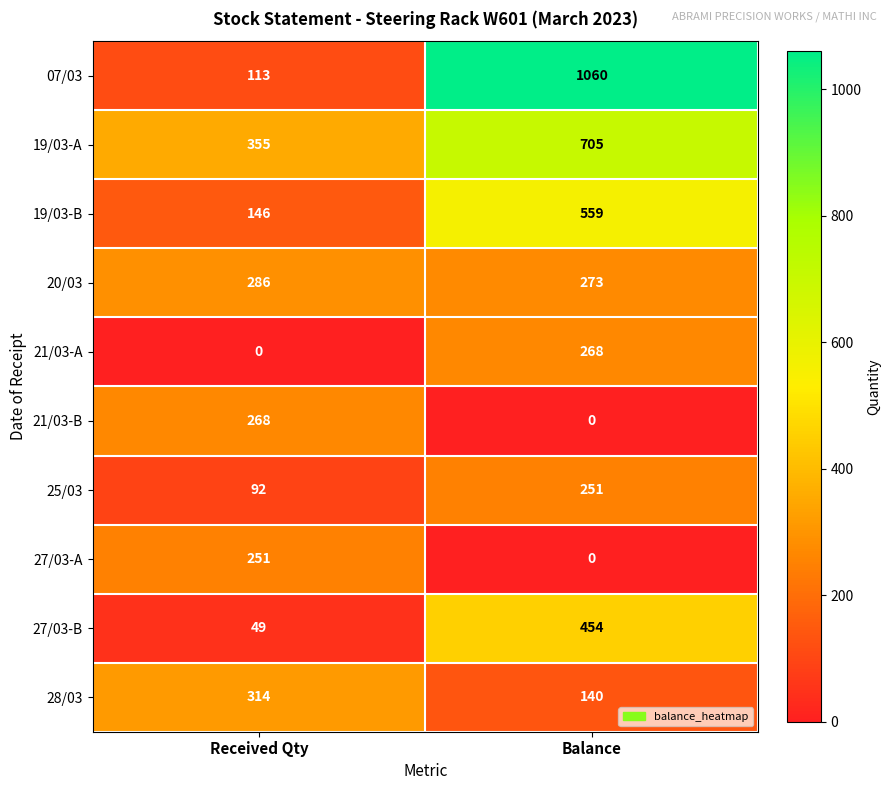

How many values in the 21/03-A series are below 268?

1